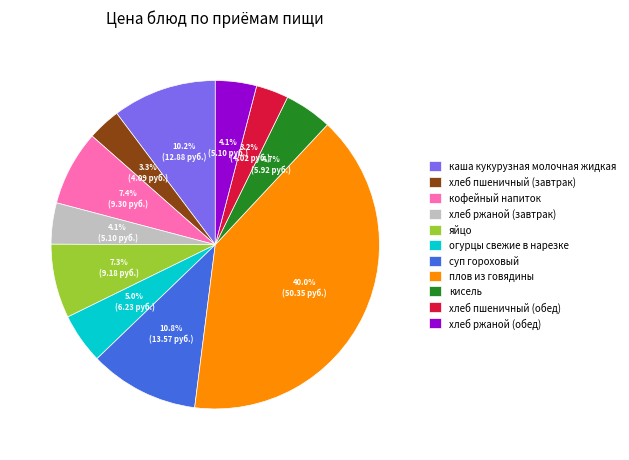

What percentage is the огурцы свежие в нарезке slice, to the nearest percent?

5%